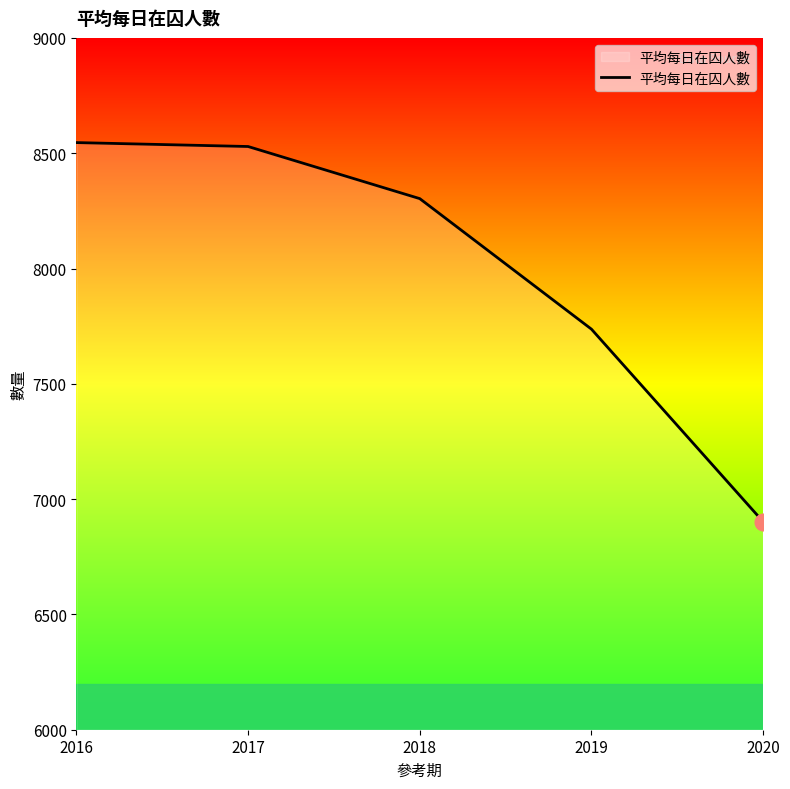

What is the change in value from 2016 to 2018?

-243